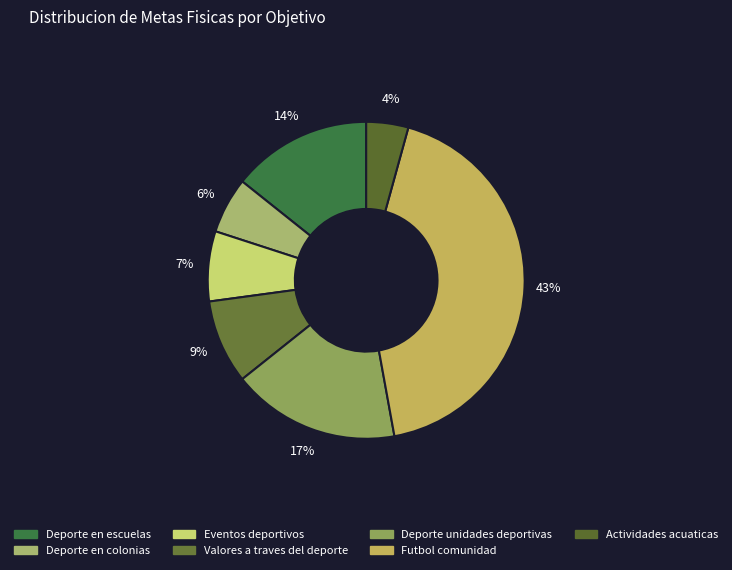

To the nearest percent, what is the combined percentage of Deporte unidades deportivas and Deporte en colonias?

23%